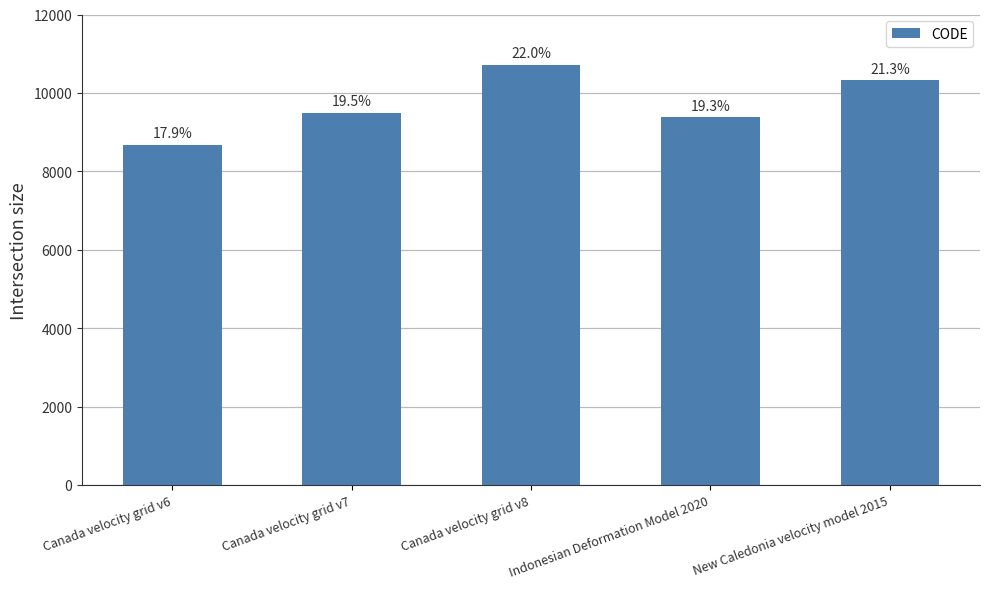

Approximately how many times larger is the value at Indonesian Deformation Model 2020 compared to New Caledonia velocity model 2015?

0.9